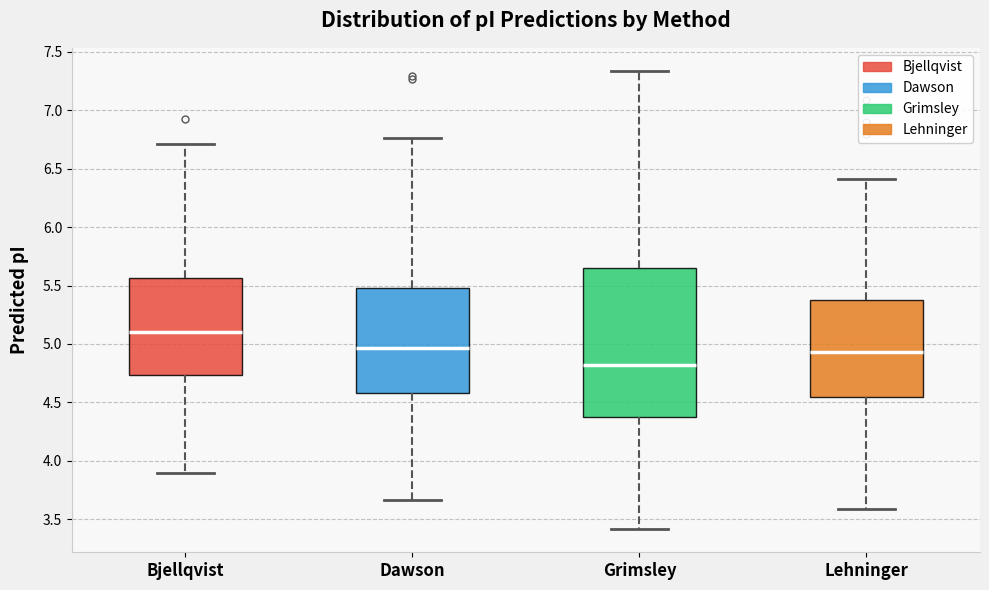

Which box has the lowest median line?

Grimsley